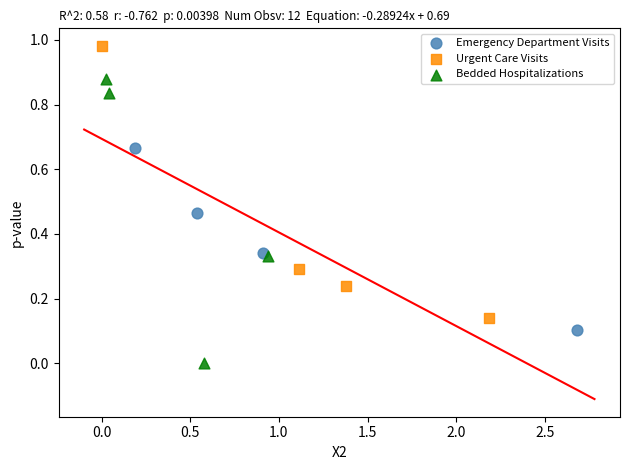

Which series reaches the maximum Y coordinate?

Urgent Care Visits